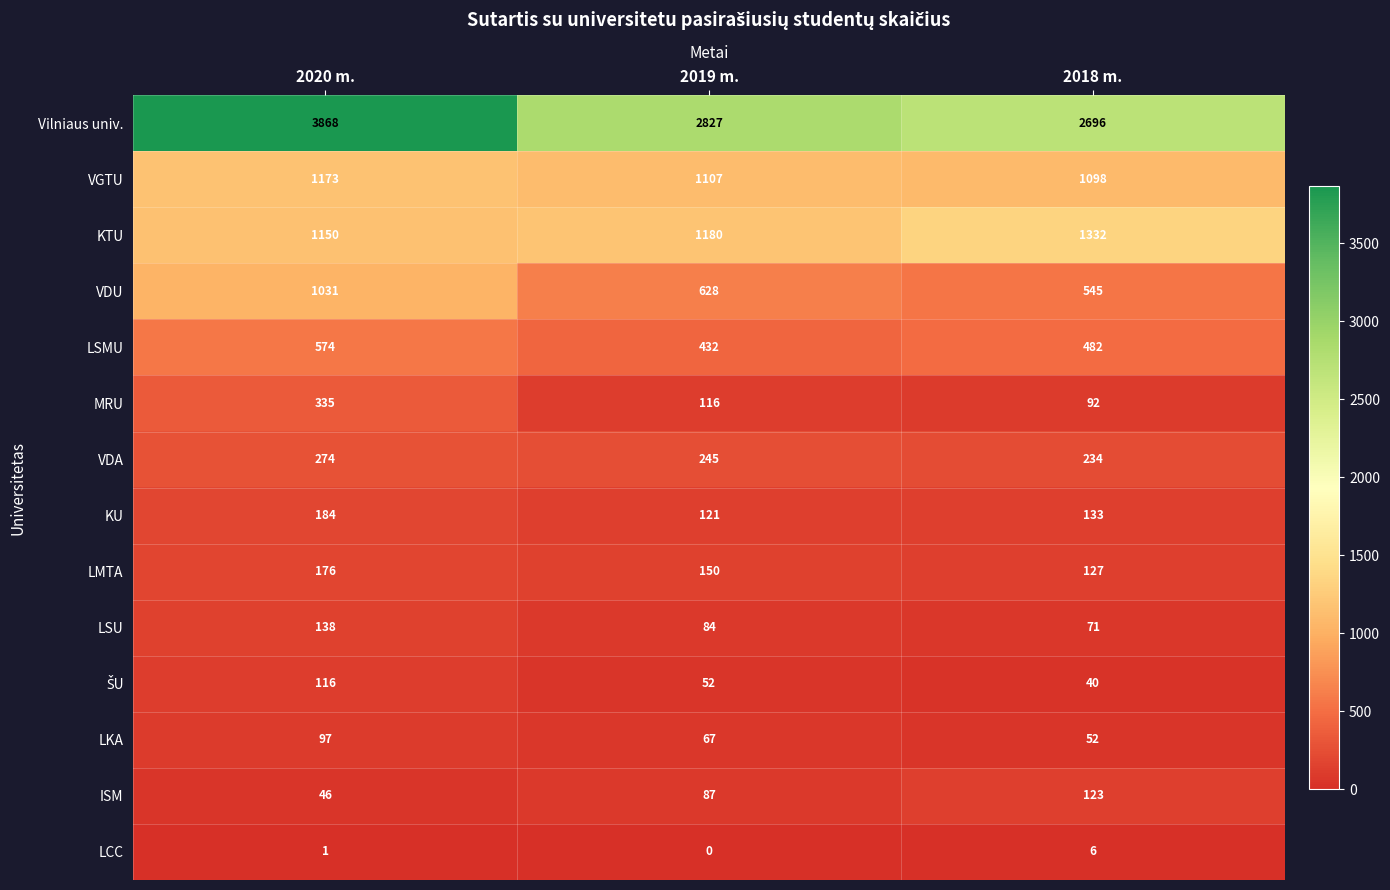

At which label does ISM reach its minimum?

2020 m.